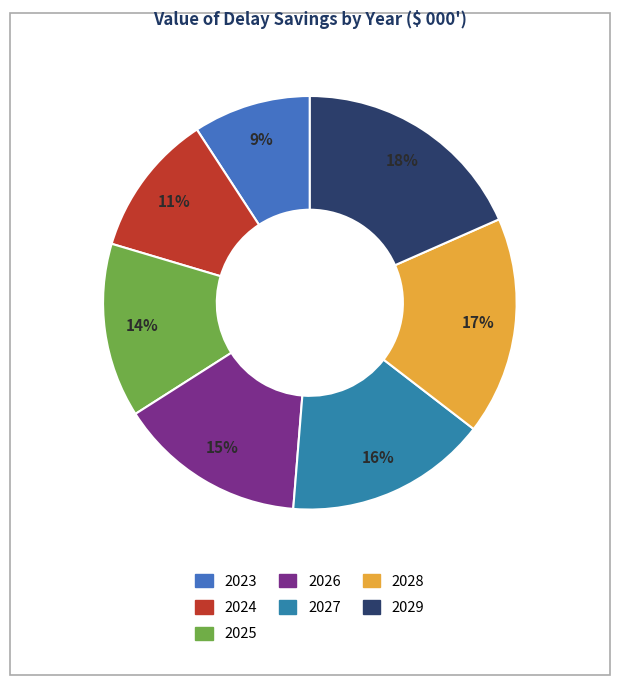

The 2024 slice represents 11% of the pie. True or false?

True